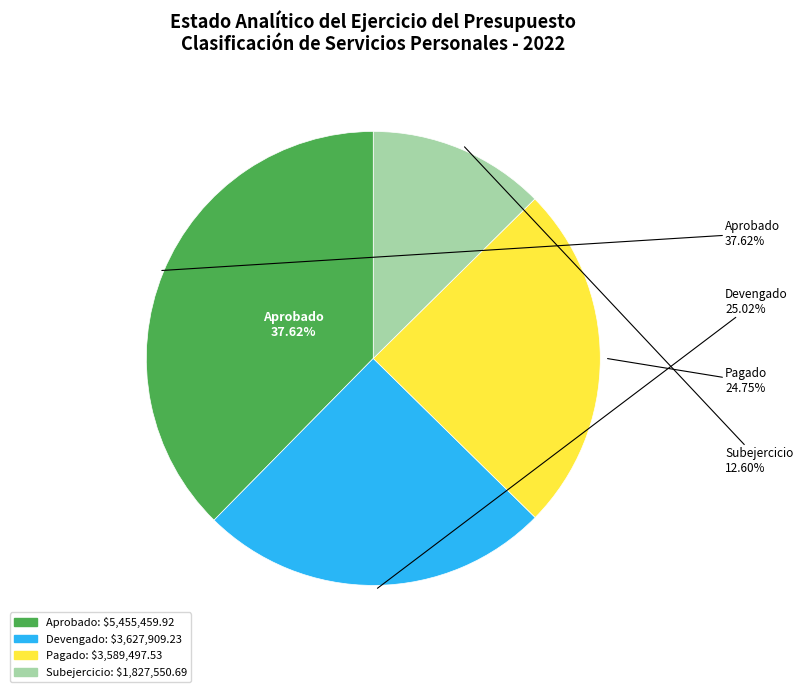

Does any single category account for the majority?

No